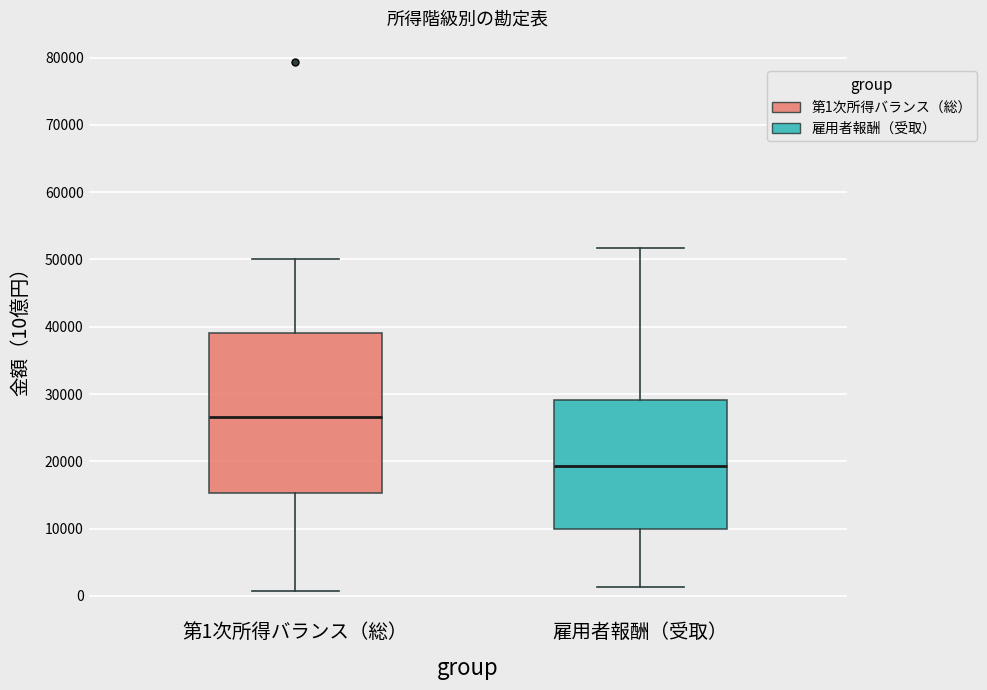

Reading left to right, transcribe this box plot: for each box, give where its median line is, the range the box spans, and where its two whiskers end, as read against the y-axis. The values are not printed on the chart, so give them approximately, as read against the axis.

第1次所得バランス（総）: median 27000, box 15000 to 39000, whiskers 1000 to 50000
雇用者報酬（受取）: median 19000, box 10000 to 29000, whiskers 1000 to 52000